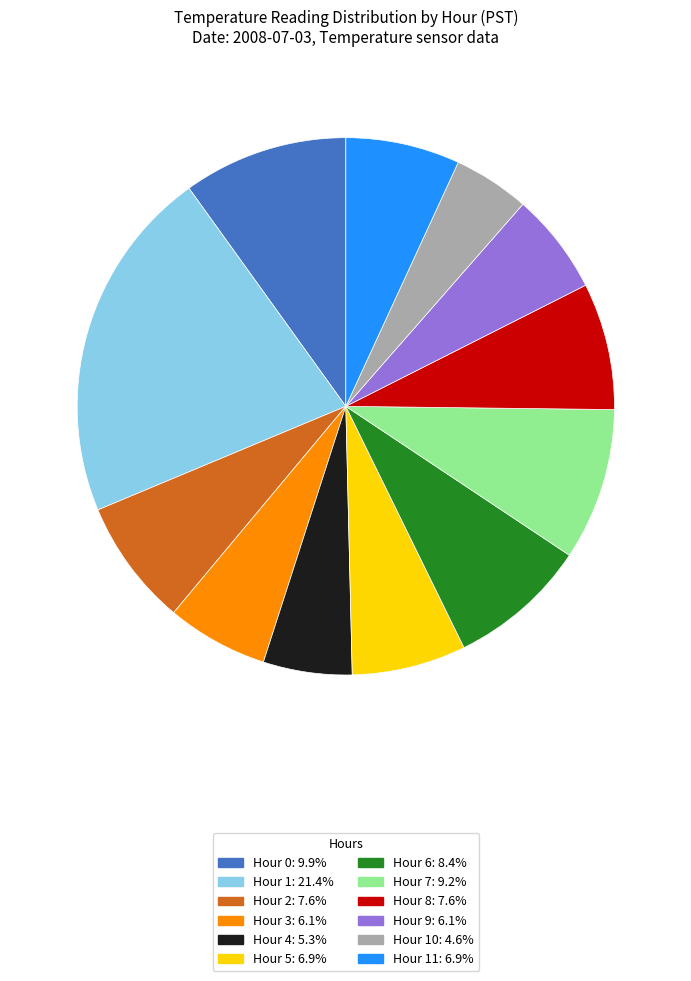

What is the ratio of the value at Hour 3: 6.1% to the value at Hour 4: 5.3%?

1.1